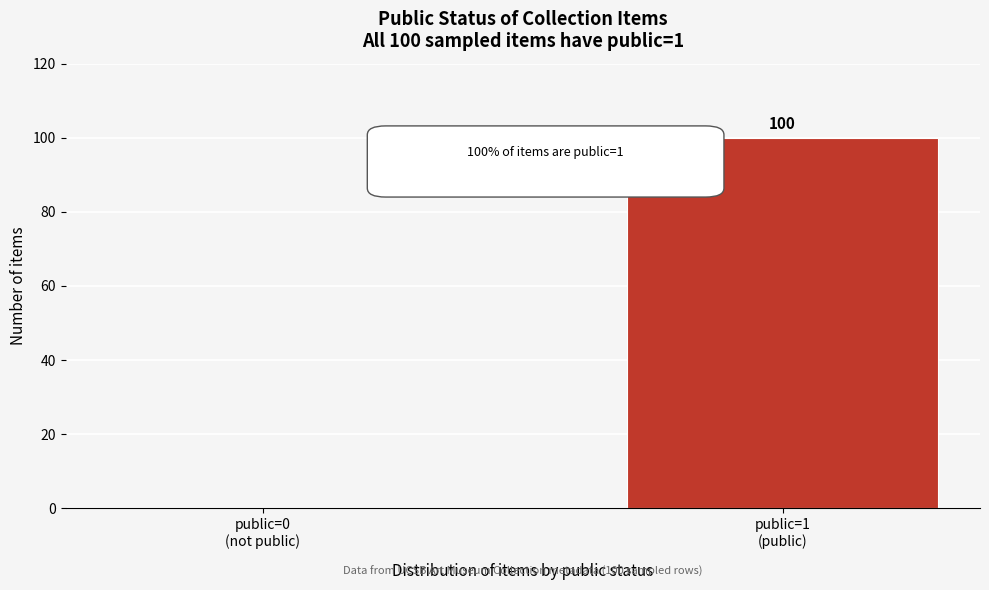

What is the sum of all values?

100